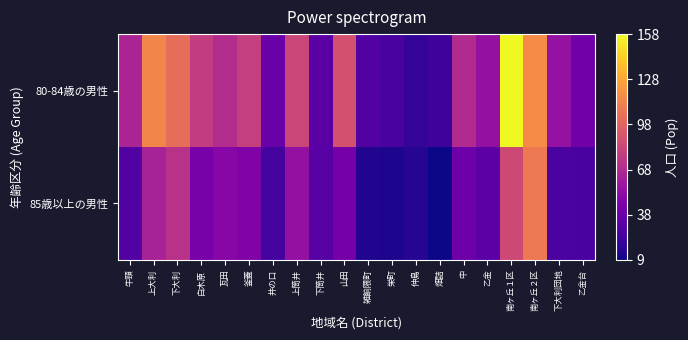

Which series has the largest total across all categories?

80-84歳の男性